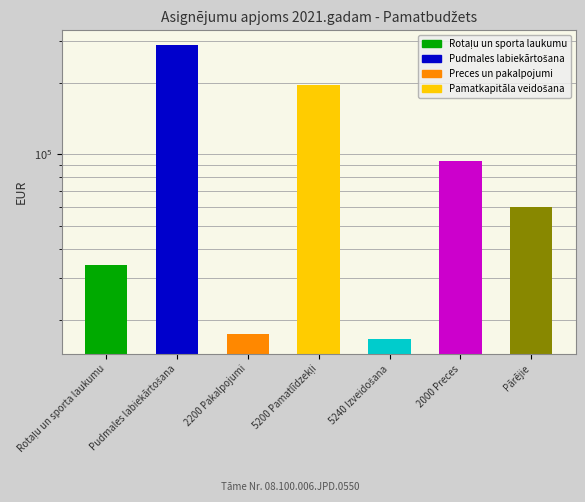

Between Pudmales labiekārtošana and 2000 Preces, which is larger?

Pudmales labiekārtošana